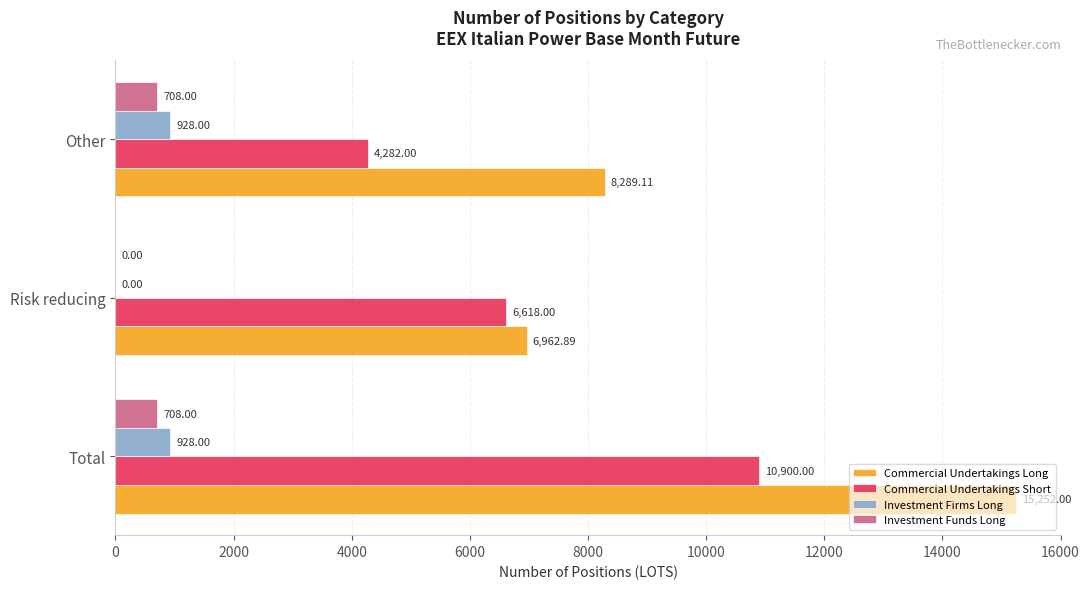

Where is Commercial Undertakings Long nearest to the value 11107?

Other